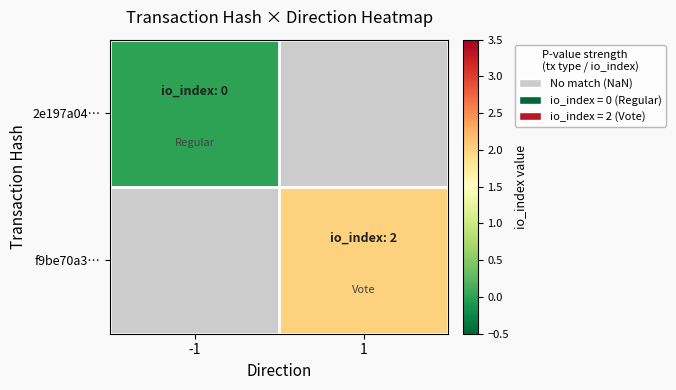

Rank the series at -1 from highest to lowest value.

2e197a04…, f9be70a3…